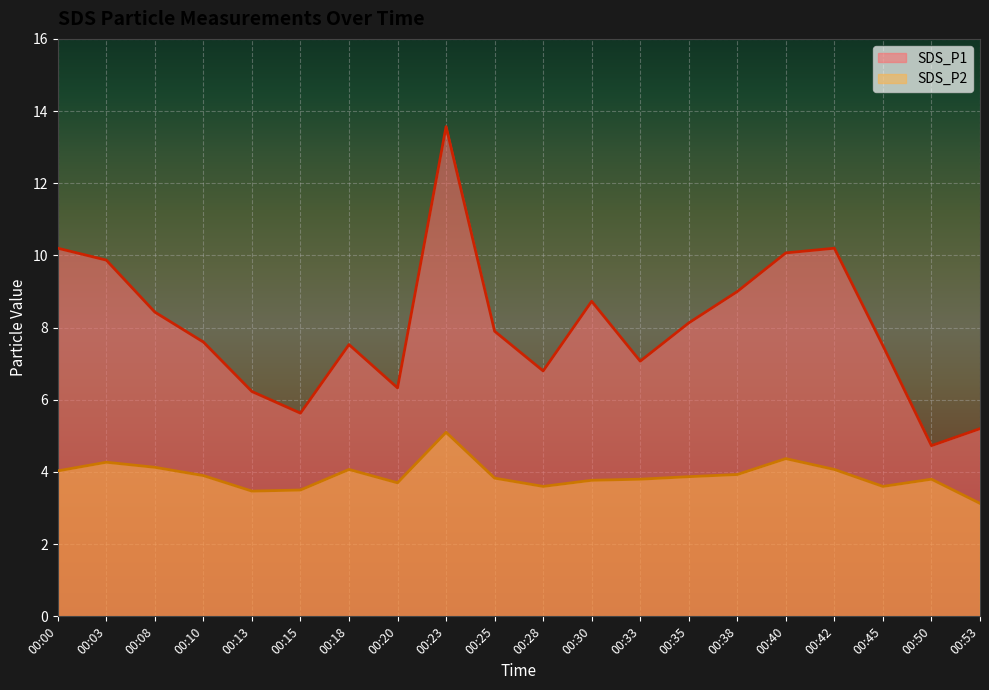

True or false: SDS_P1 and SDS_P2 cross at least once.

False